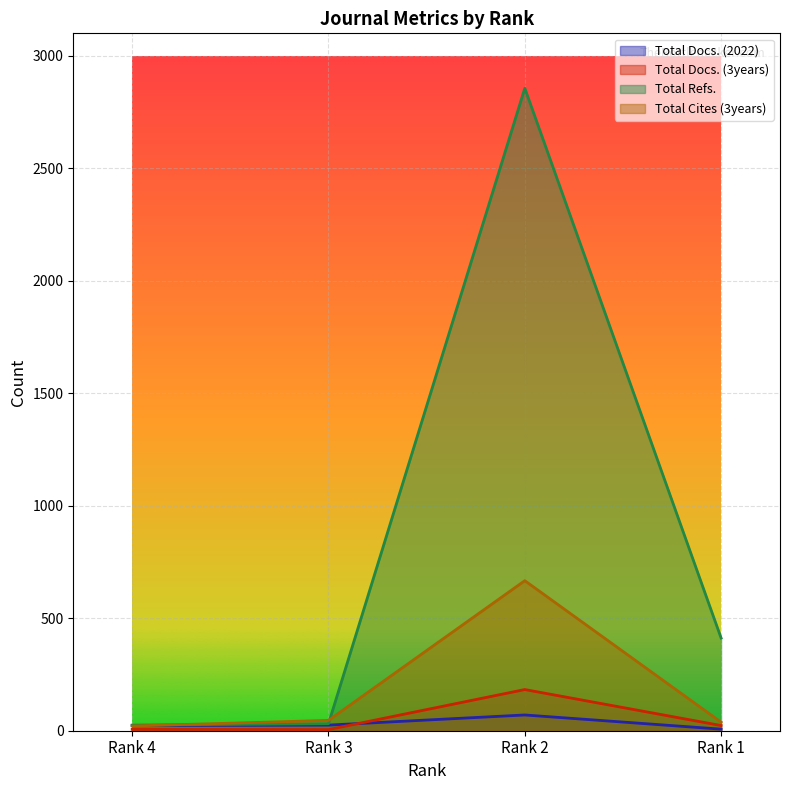

How many times do Total Cites (3years) and Total Docs. (2022) cross each other?

1